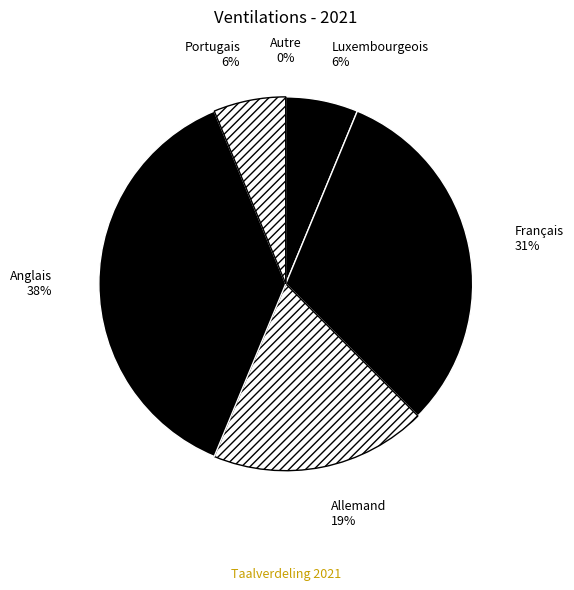

To the nearest percent, what is the difference between the Allemand and Autre slice percentages?

19%